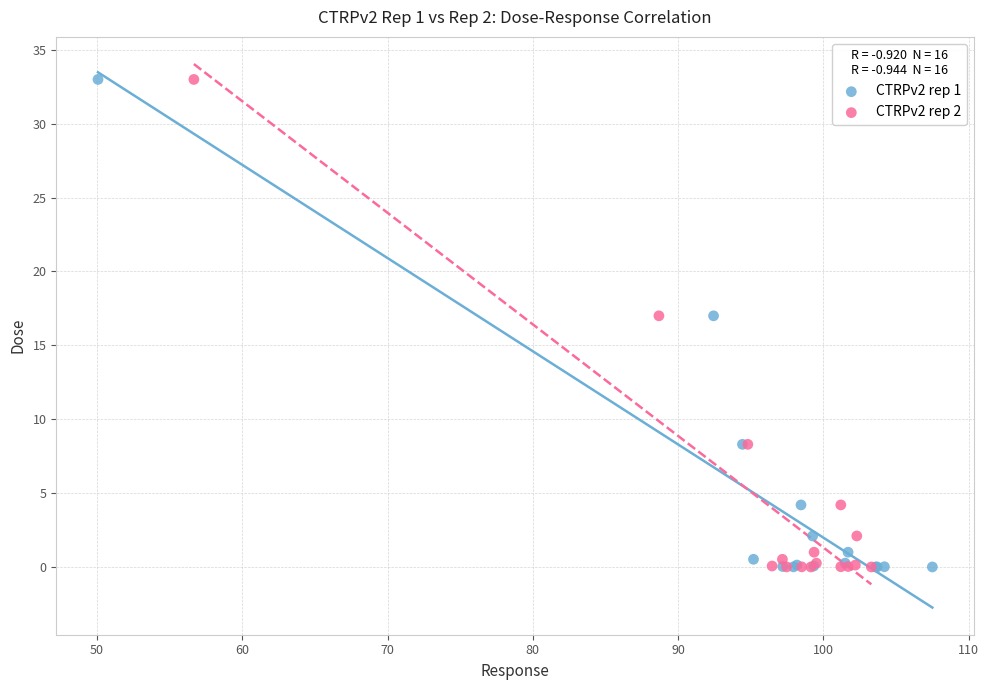

What are all the series names shown in the legend?

CTRPv2 rep 1, CTRPv2 rep 2